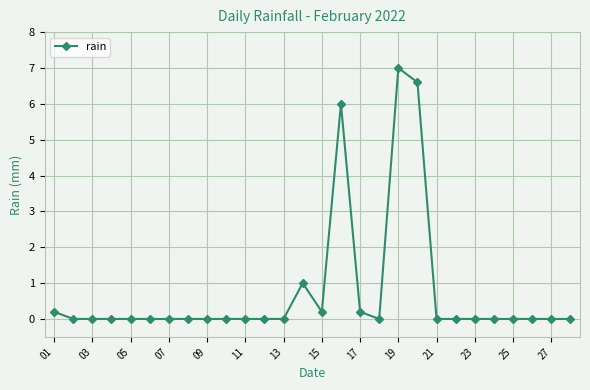

What is the maximum value shown in the chart?

7.0